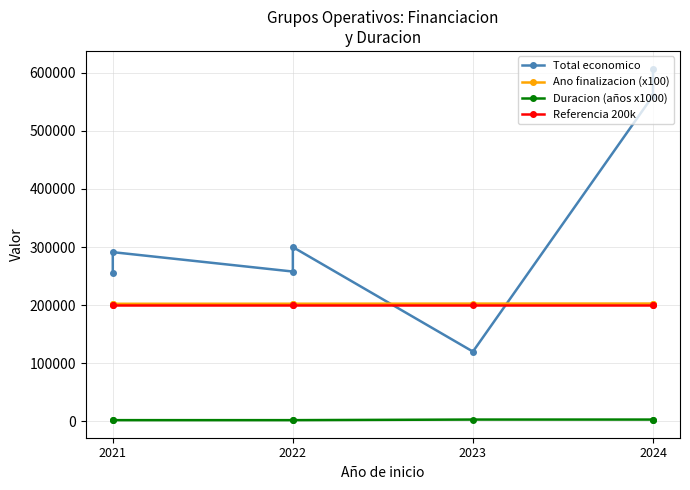

What is the value of the Referencia 200k point at the 7th from the left?

200000